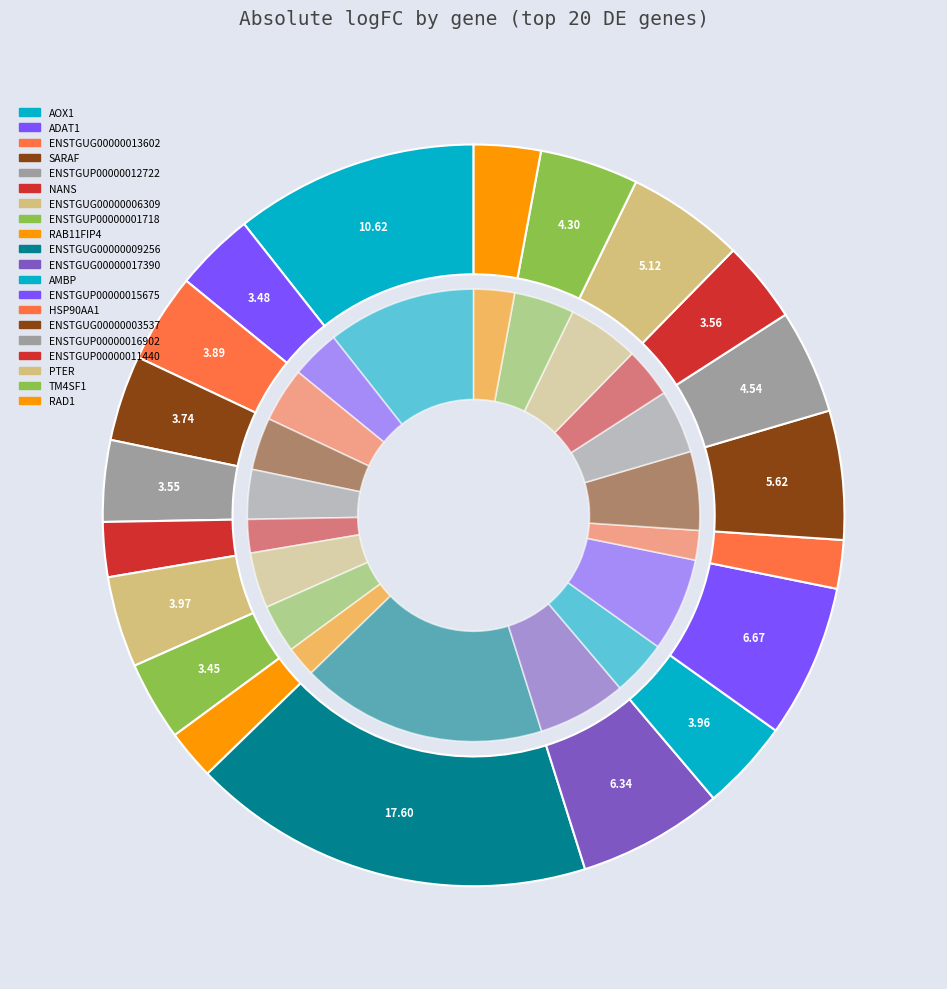

To the nearest percent, what percentage of the pie is PTER?

5%